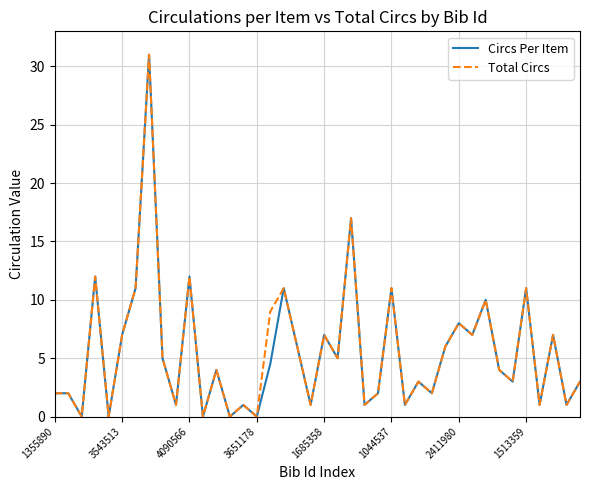

What is the maximum value for Circs Per Item?

31.0